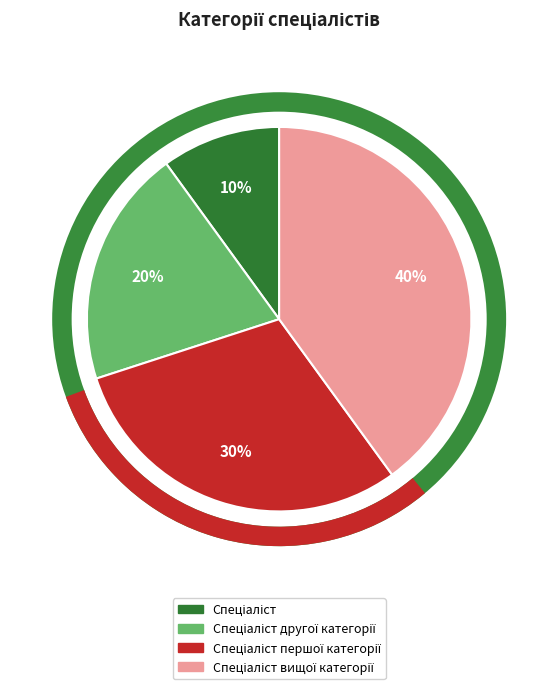

Is there any slice that represents more than half of the pie?

No